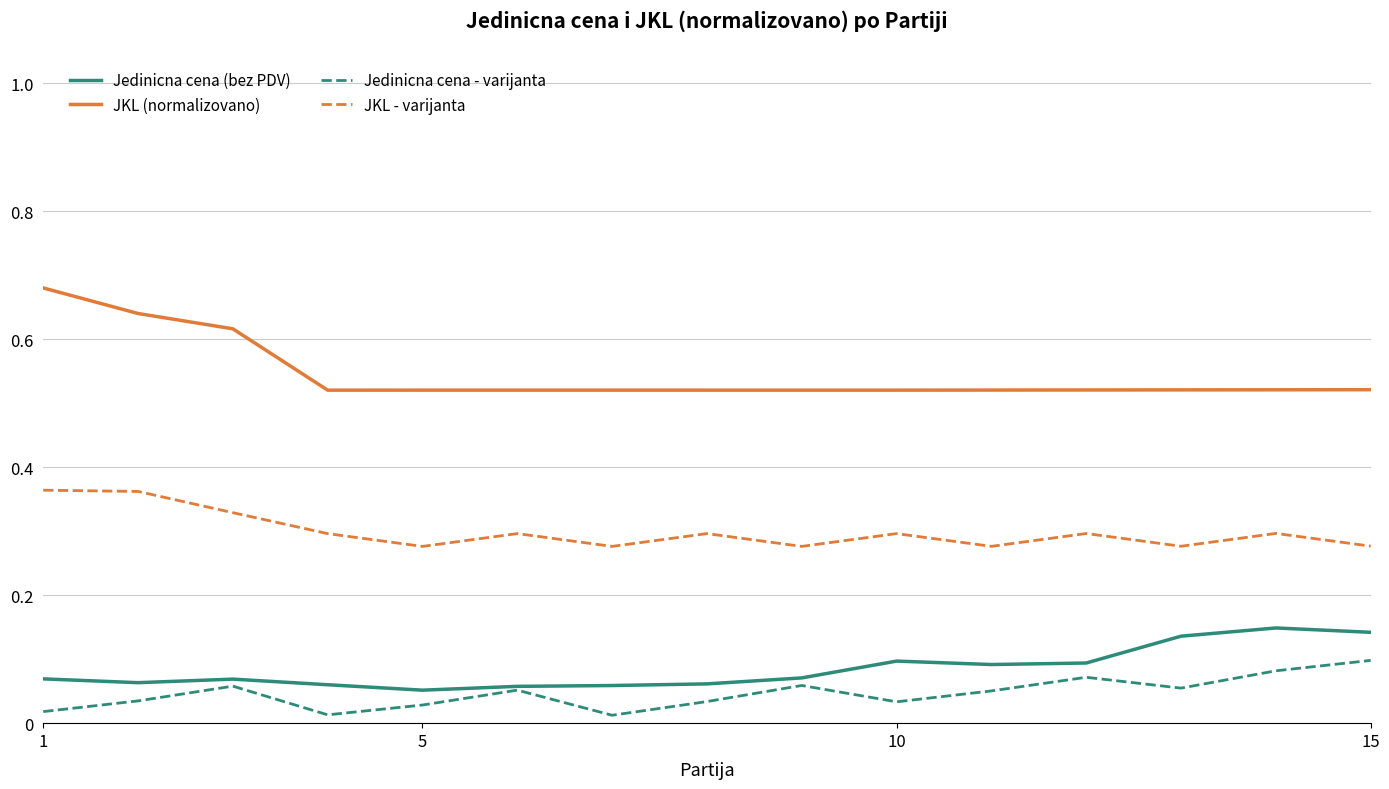

Which series has the widest spread of values?

JKL (normalizovano)